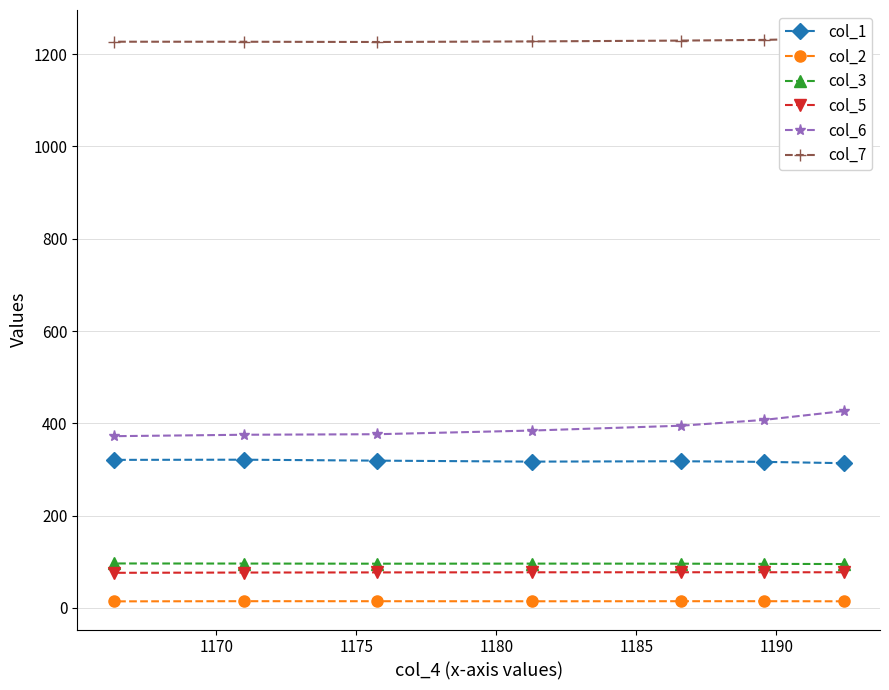

How many values in the col_7 series exceed 1227?

5